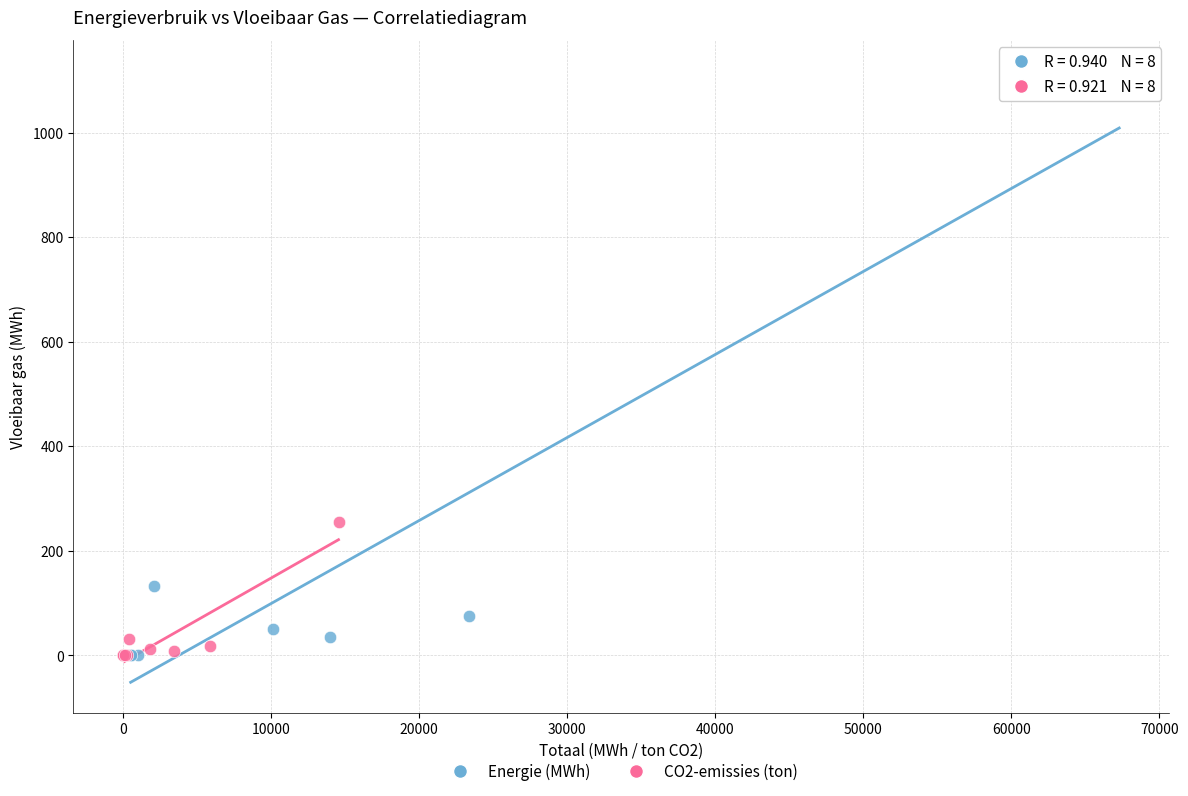

What are all the series names shown in the legend?

Energie (MWh), CO2-emissies (ton)